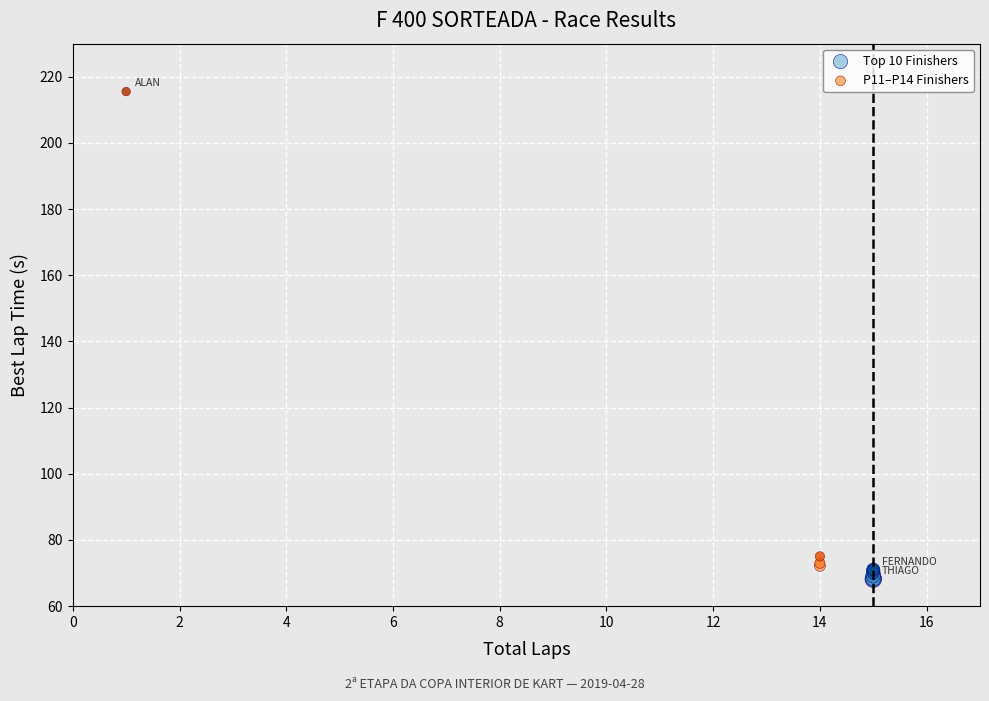

Which series has the largest Y range (max minus min)?

P11–P14 Finishers